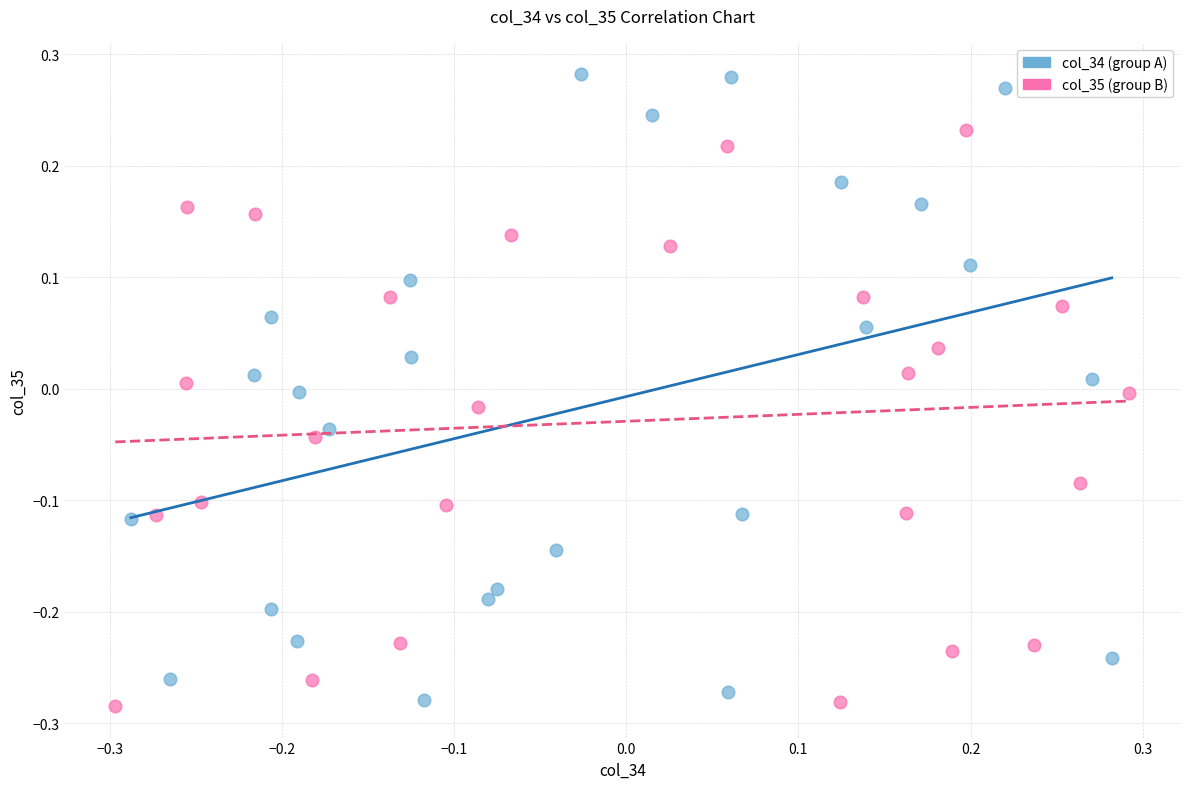

Which series has the largest Y range (max minus min)?

col_34 (group A)